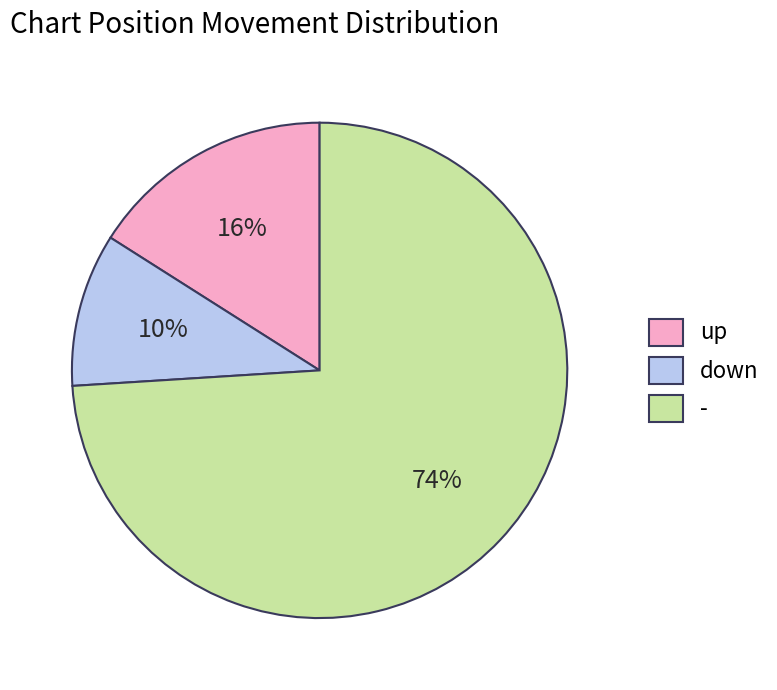

The up slice represents 25% of the pie. True or false?

False